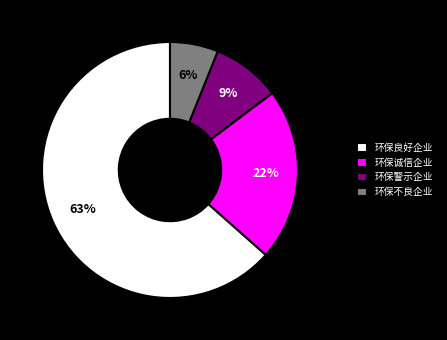

Does 环保诚信企业 account for over 50% of the chart?

No